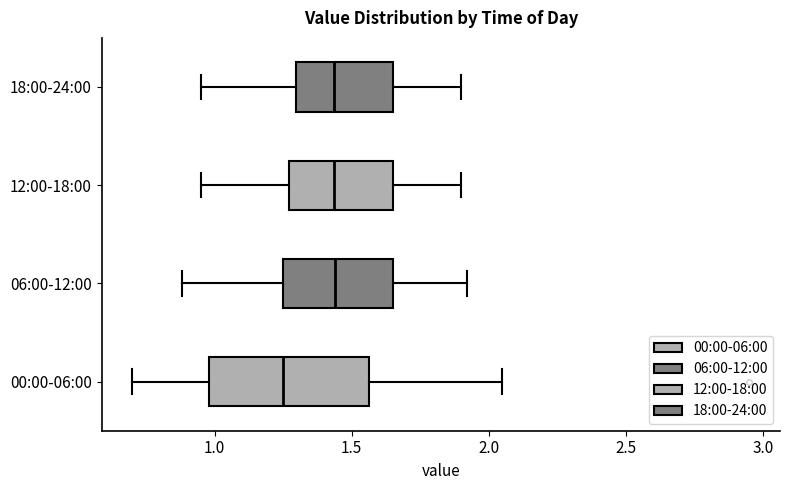

Reading bottom to top, transcribe this box plot: for each box, give where its median line is, the range the box spans, and where its two whiskers end, as read against the x-axis. The values are not printed on the chart, so give them approximately, as read against the axis.

00:00-06:00: median 1.25, box 1.00 to 1.55, whiskers 0.70 to 2.05
06:00-12:00: median 1.45, box 1.25 to 1.65, whiskers 0.90 to 1.90
12:00-18:00: median 1.45, box 1.25 to 1.65, whiskers 0.95 to 1.90
18:00-24:00: median 1.45, box 1.30 to 1.65, whiskers 0.95 to 1.90